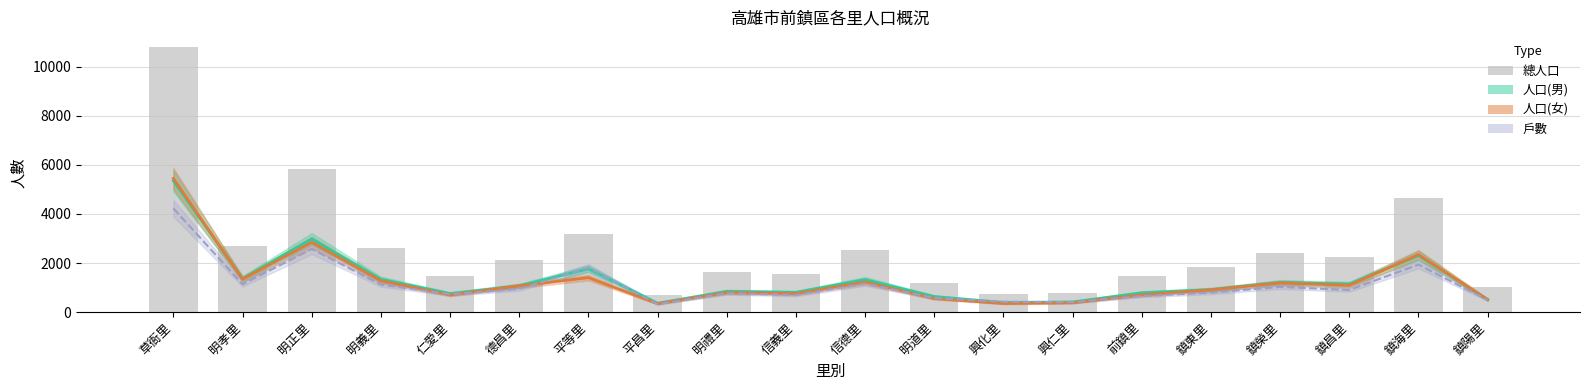

Is the value of 總人口 at 平等里 greater than the value of 人口(男) at 平等里?

Yes